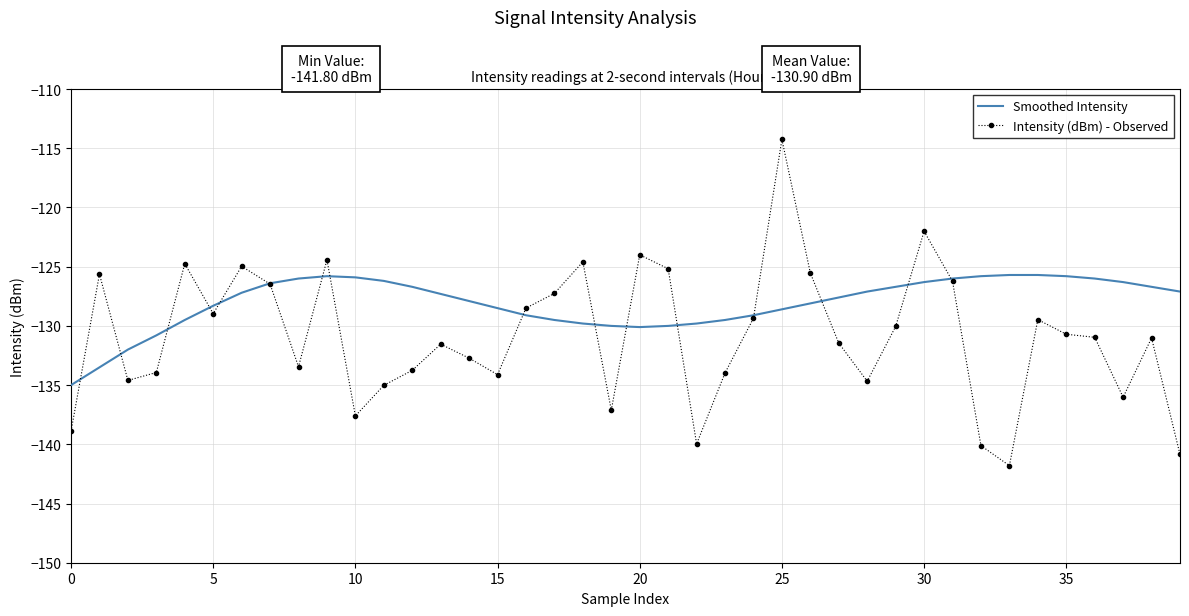

What is the maximum value shown in the chart?

-114.3